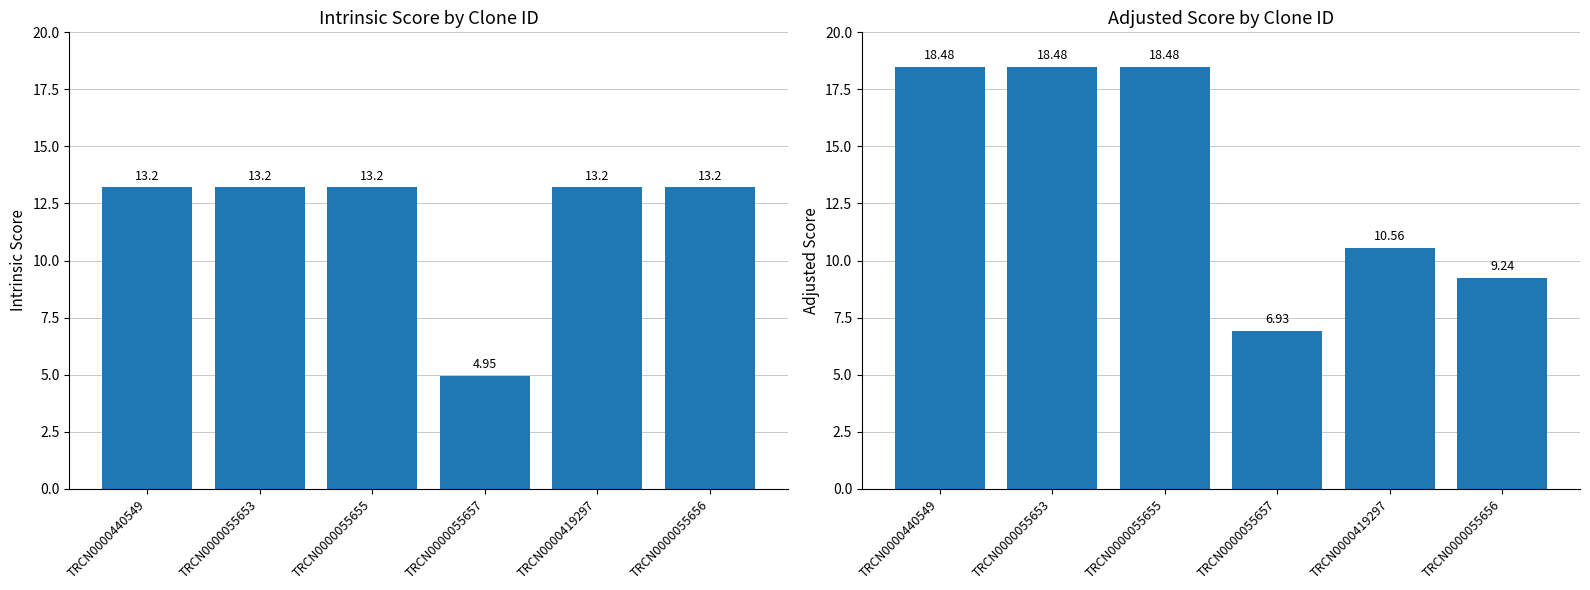

Reading left to right, transcribe all the data shown in this chart.

Intrinsic Score: TRCN0000440549=13.2	TRCN0000055653=13.2	TRCN0000055655=13.2	TRCN0000055657=5.0	TRCN0000419297=13.2	TRCN0000055656=13.2
Adjusted Score: TRCN0000440549=18.5	TRCN0000055653=18.5	TRCN0000055655=18.5	TRCN0000055657=6.9	TRCN0000419297=10.6	TRCN0000055656=9.2